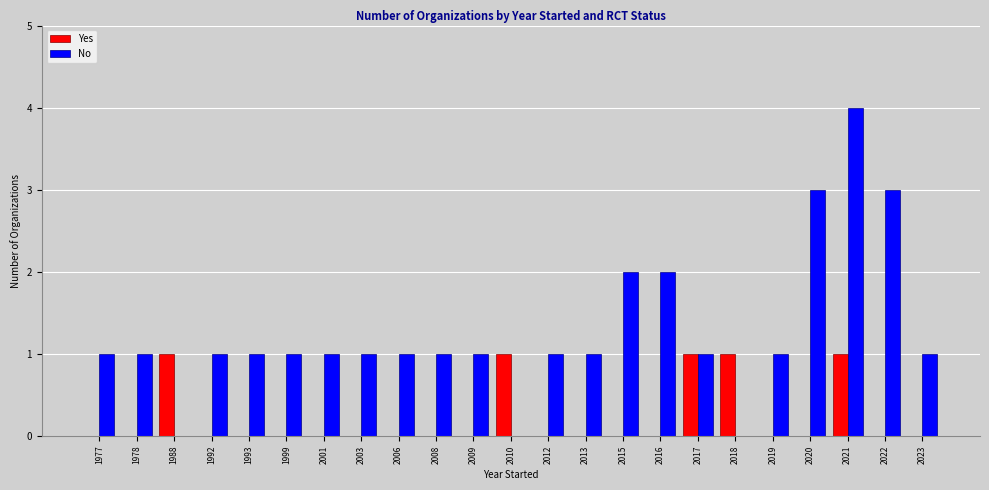

Count the No values in the range 1 to 2.

17